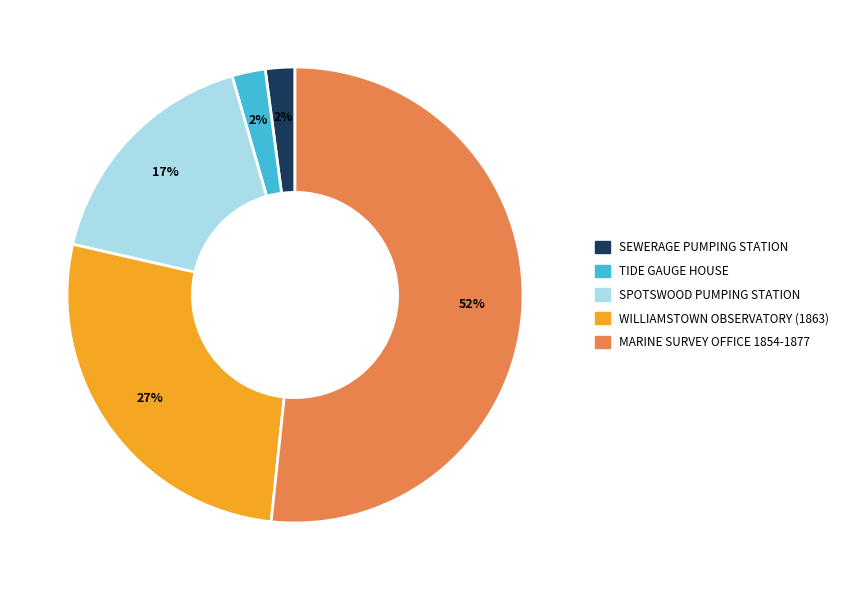

Which slice is the largest?

MARINE SURVEY OFFICE 1854-1877